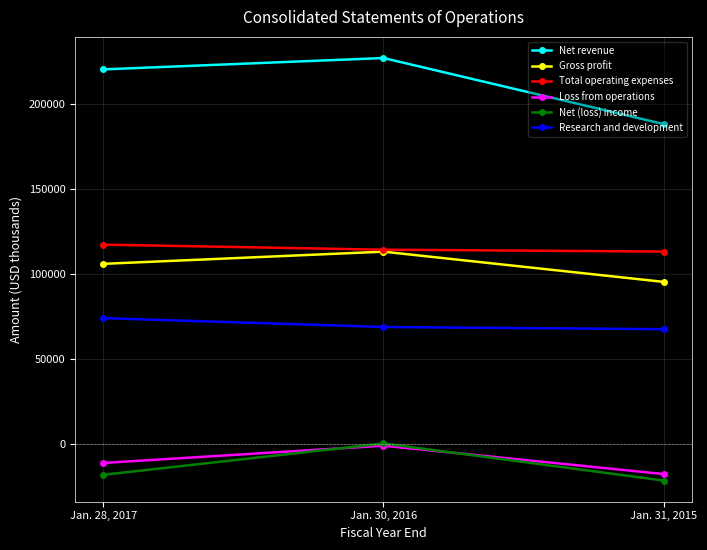

The value of Loss from operations at Jan. 30, 2016 is -1155. True or false?

True